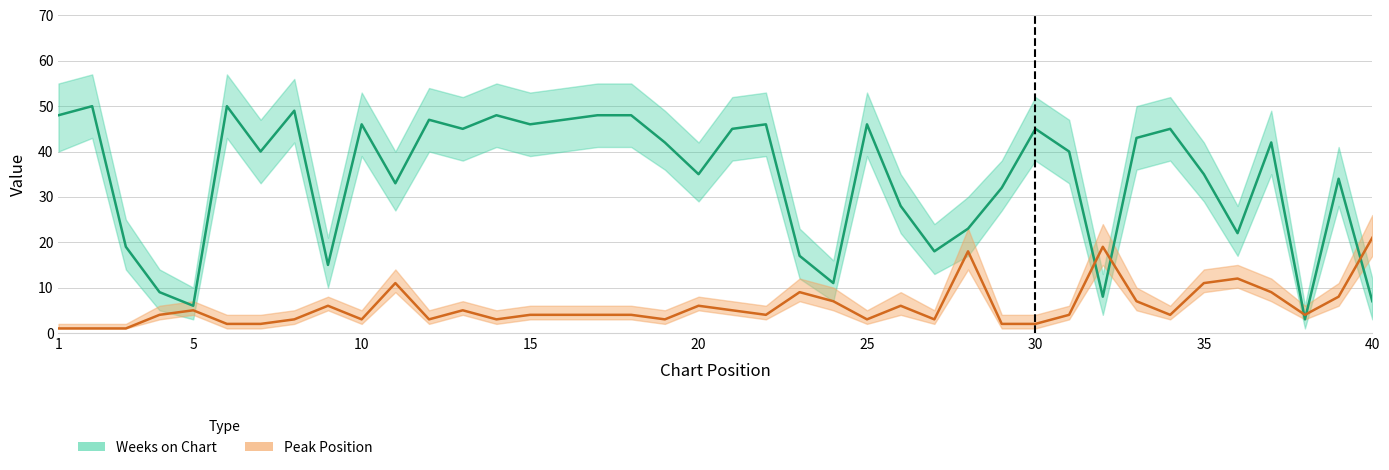

Which label corresponds to the smallest value in the chart?

1